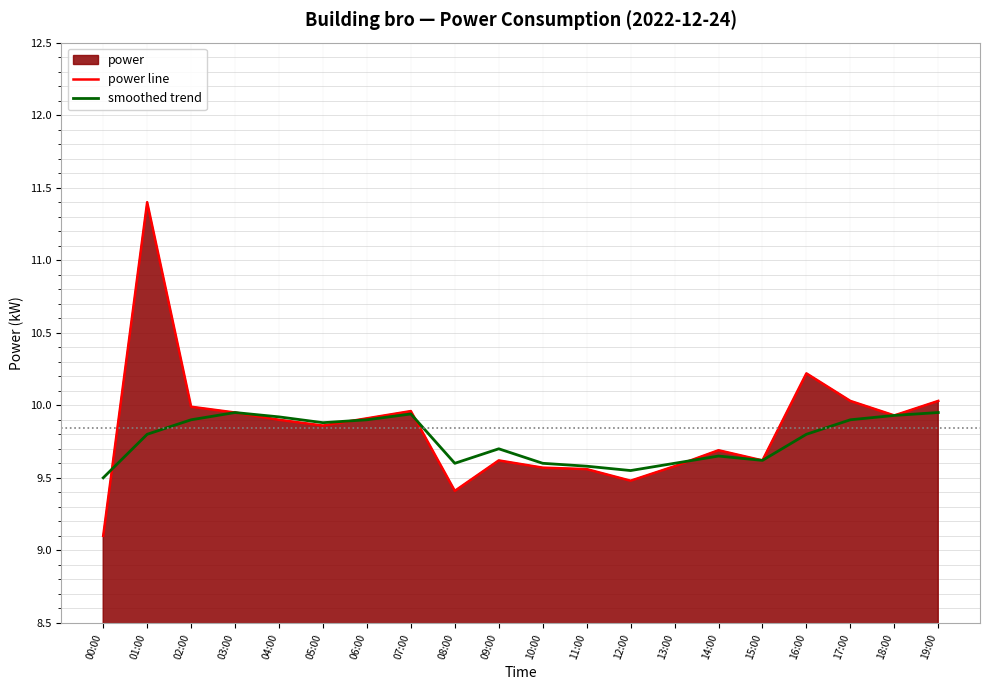

List the labels in order of power line value, smallest first.

00:00, 08:00, 12:00, 11:00, 10:00, 13:00, 09:00, 15:00, 14:00, 05:00, 04:00, 06:00, 18:00, 03:00, 07:00, 02:00, 17:00, 19:00, 16:00, 01:00